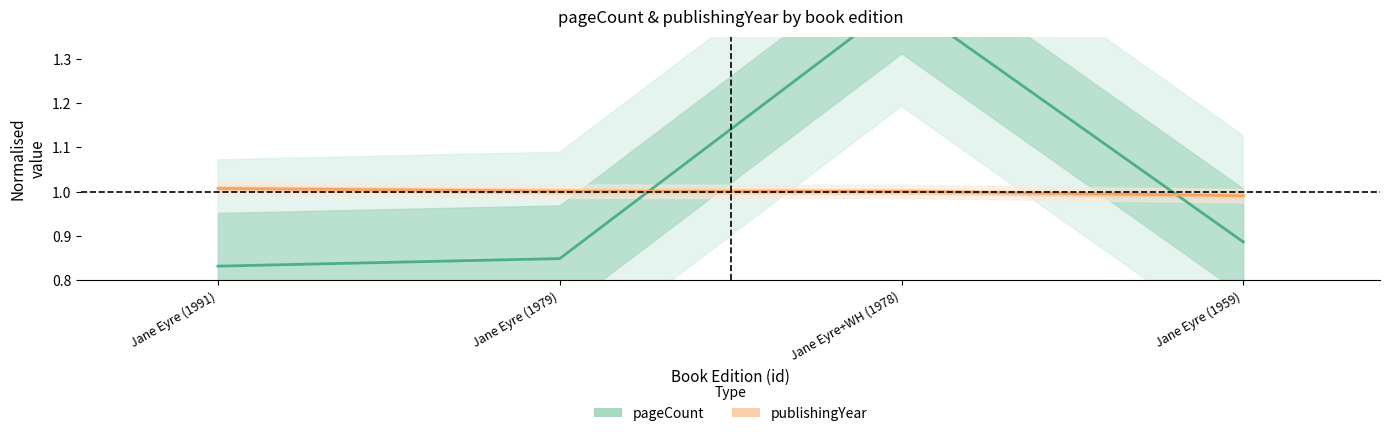

How many lines are shown in the chart?

2